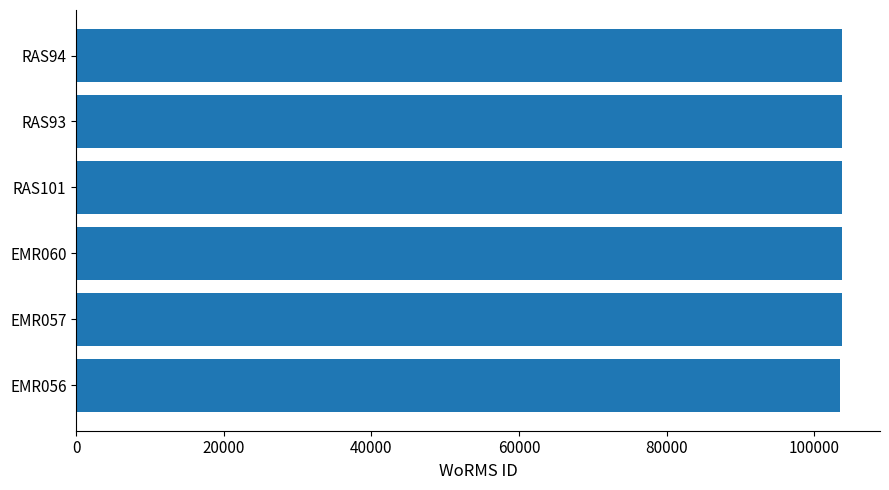

What is the sum of all values?

622069